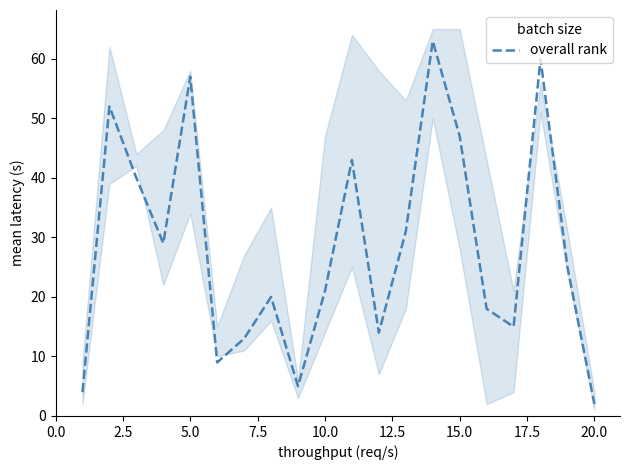

True or false: the data shows 30 at 15.

False